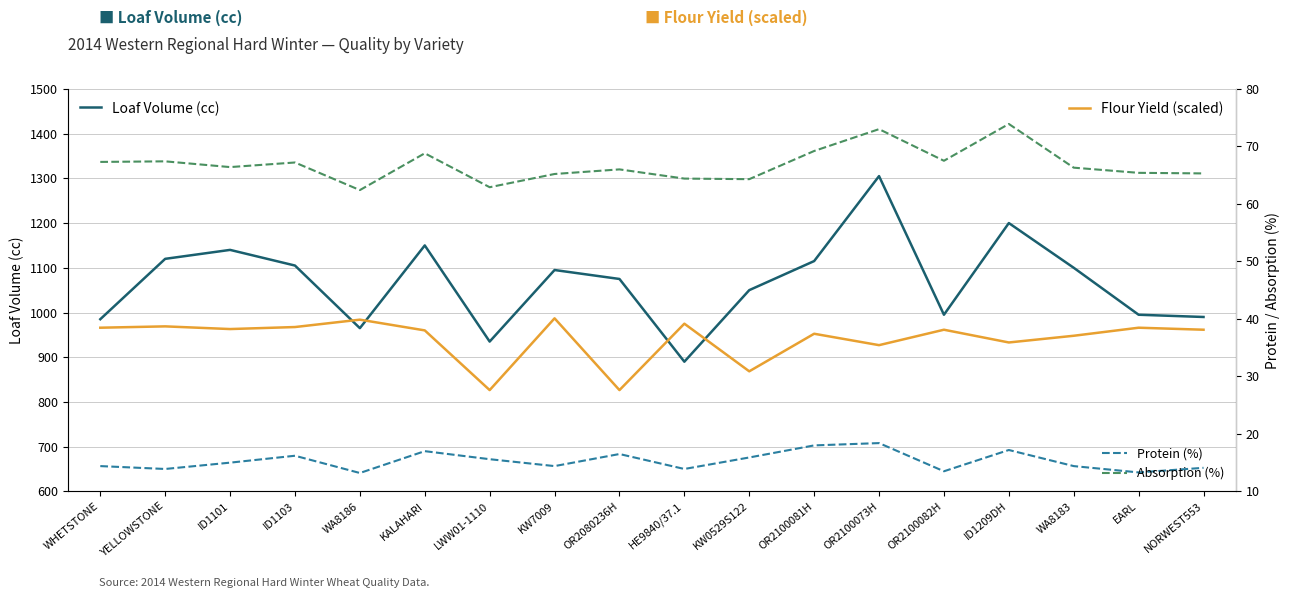

Which series has the largest range (max minus min)?

Loaf Volume (cc)